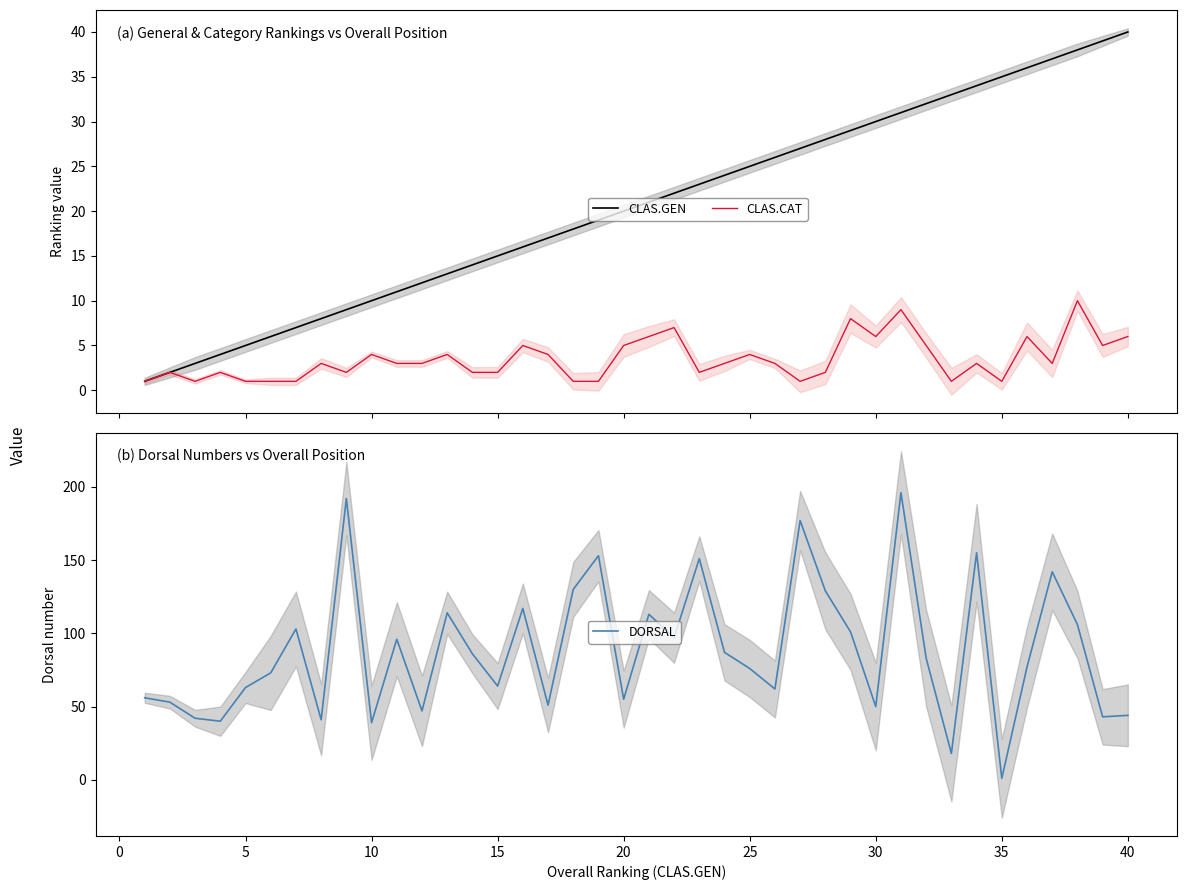

What is the maximum value for CLAS.GEN?

40